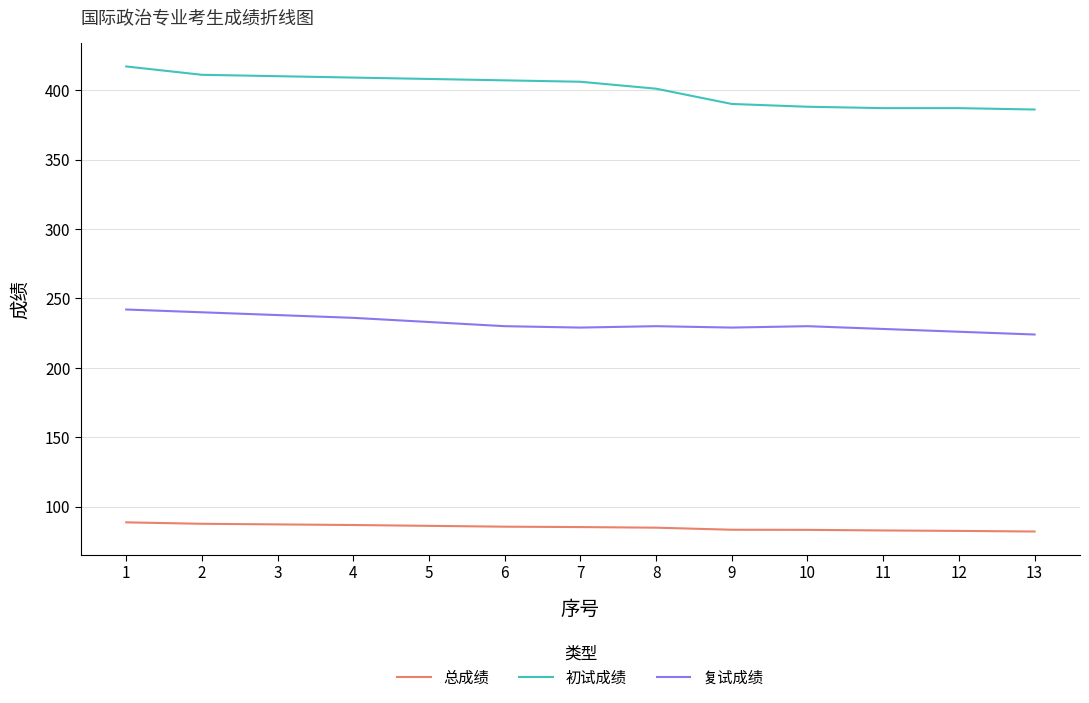

What is the total value across all series at 9?

702.4